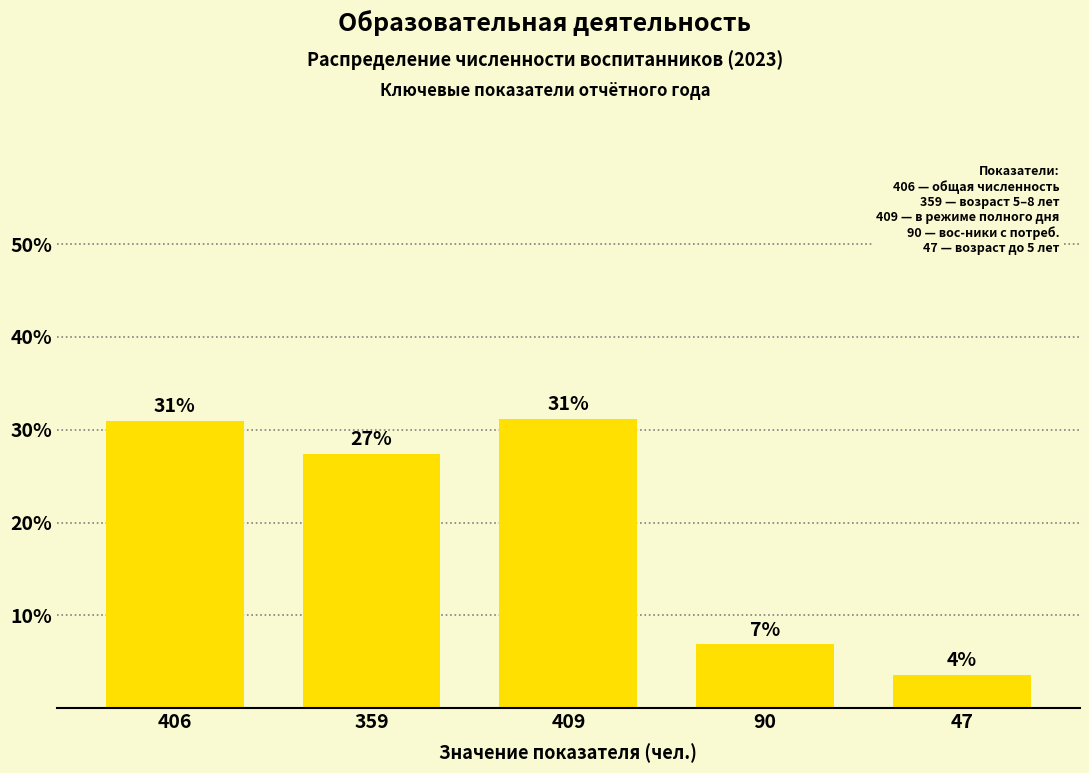

Does the chart contain any negative values?

No